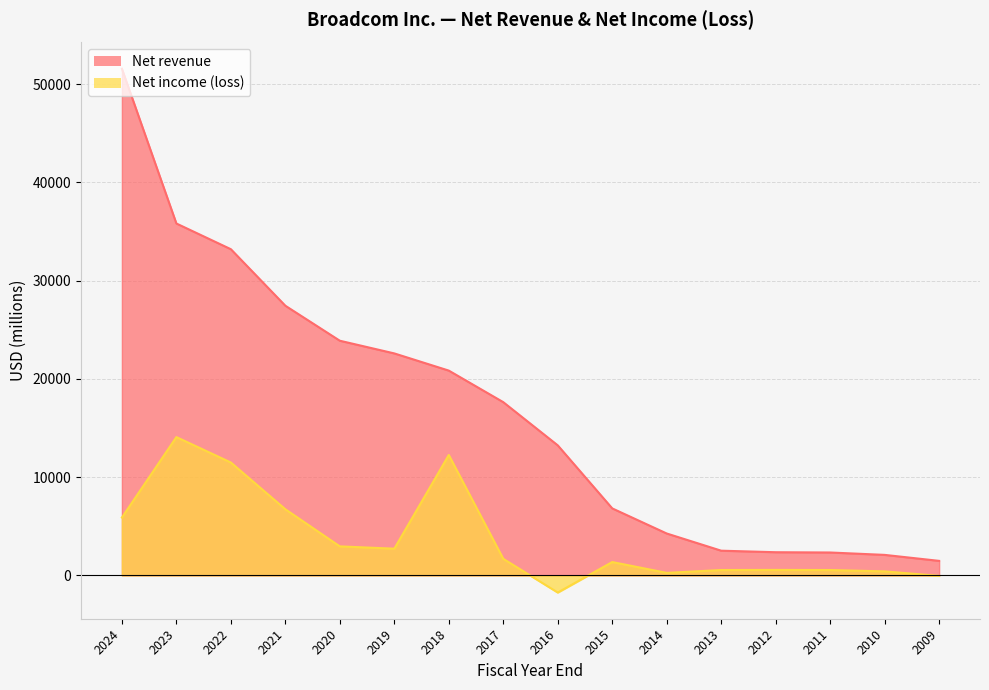

Rank the series by their maximum value, from highest to lowest.

Net revenue, Net income (loss)